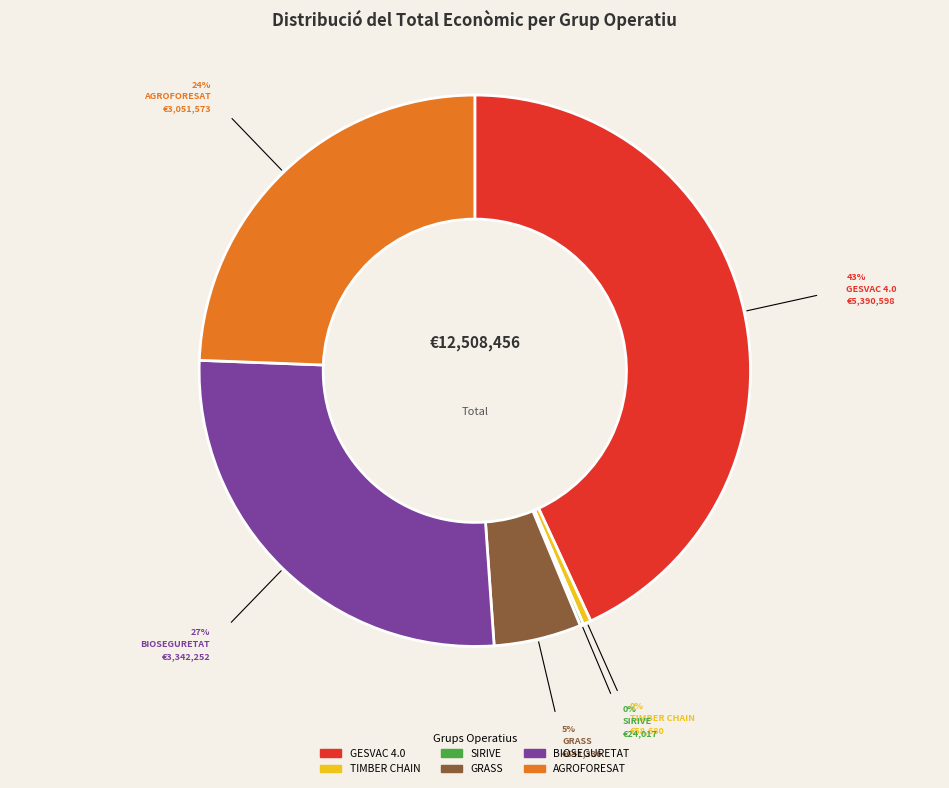

Which category has the biggest portion of the pie?

GESVAC 4.0